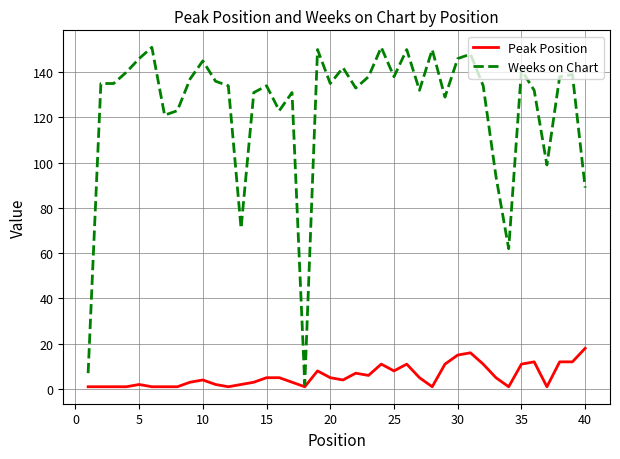

What is the difference between the maximum and minimum values in the Peak Position series?

17